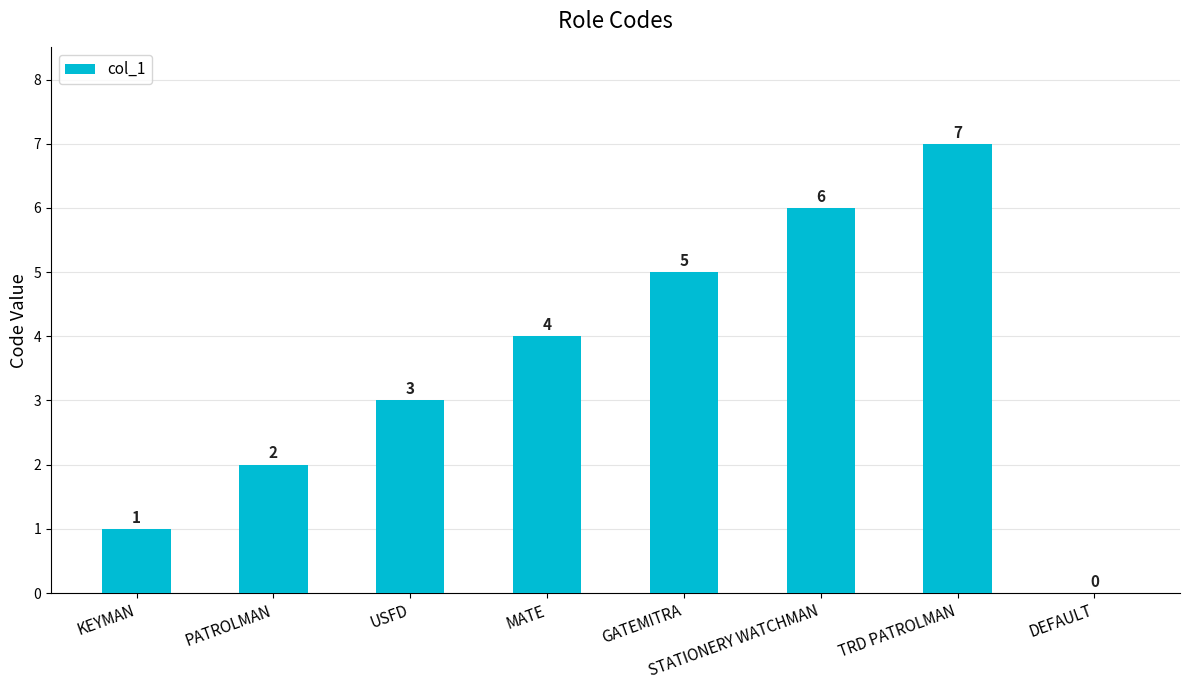

How many series are shown in this chart?

1